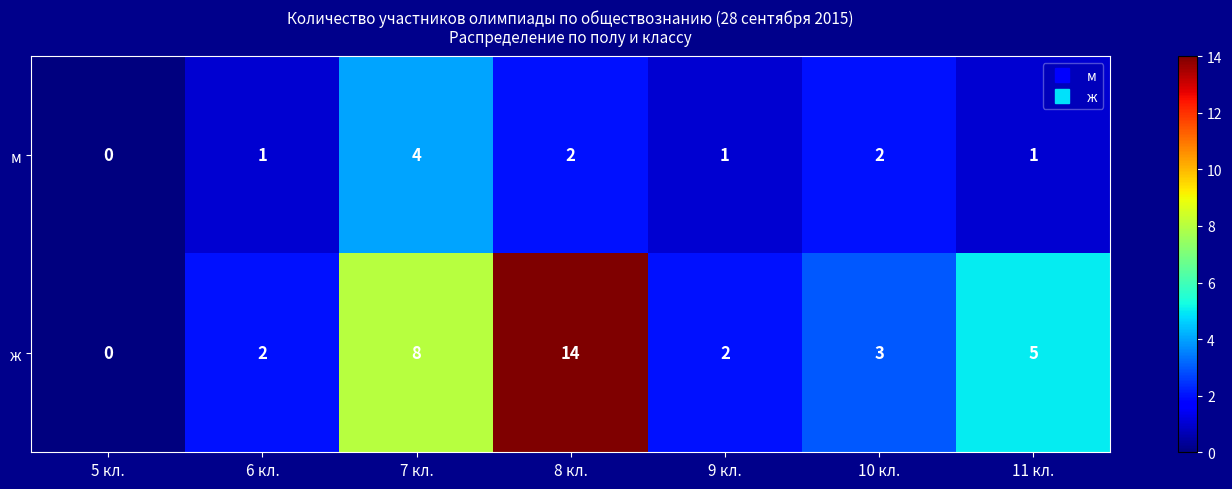

Reading left to right, transcribe all the data shown in this chart.

м: 0	1	4	2	1	2	1
ж: 0	2	8	14	2	3	5